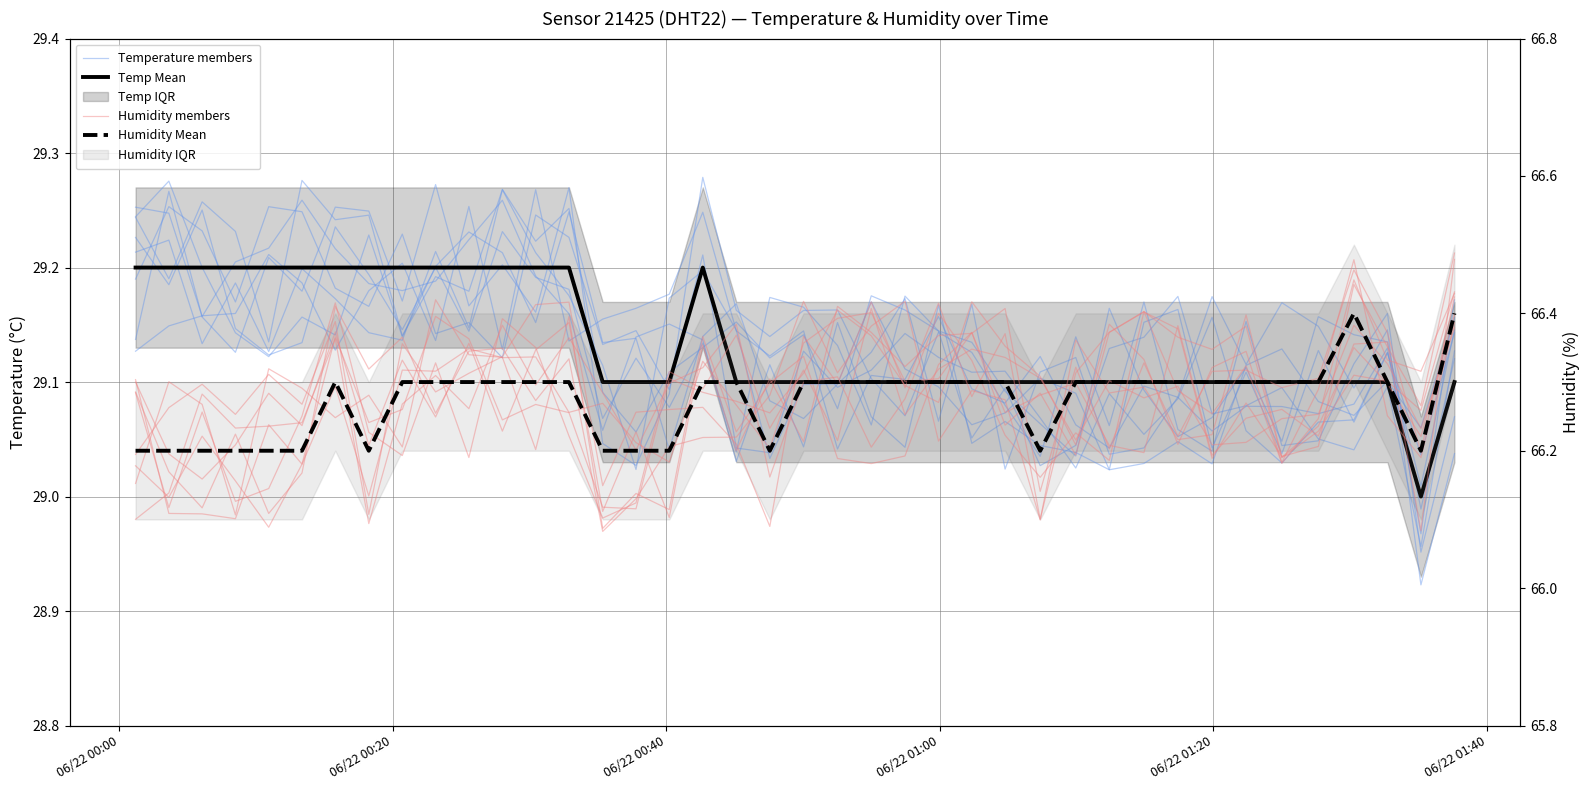

What is the sum of all Temp Mean values?

1165.4